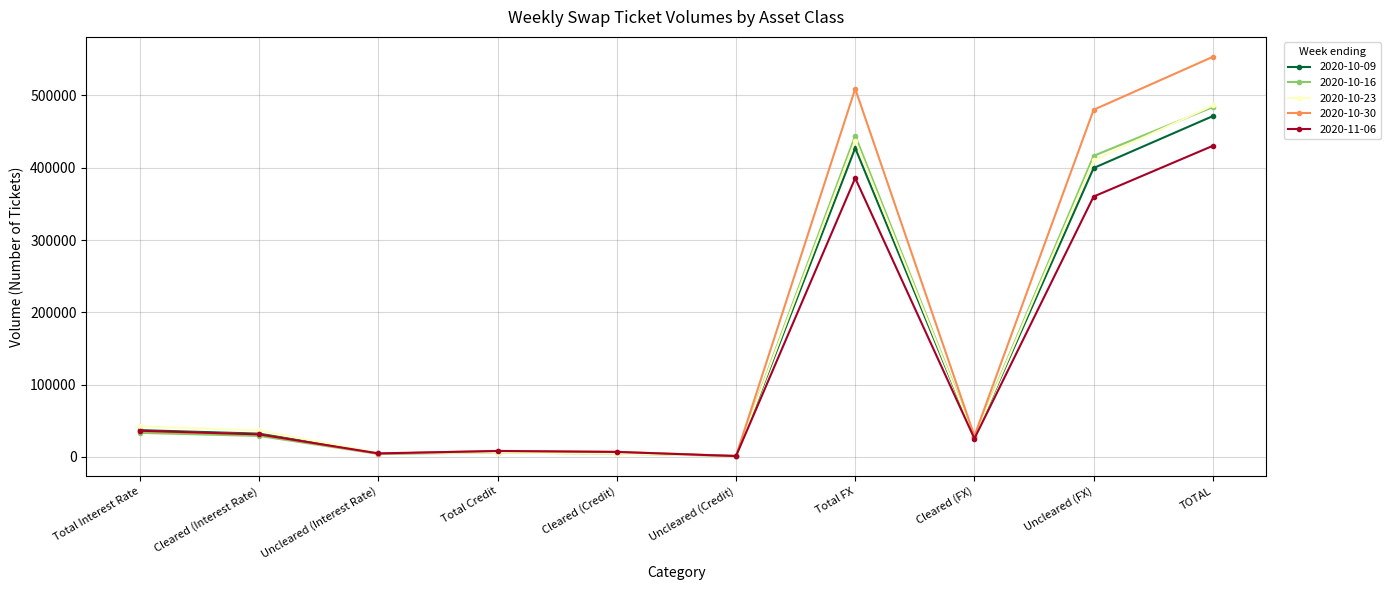

At which category is the sum across all series the highest?

TOTAL